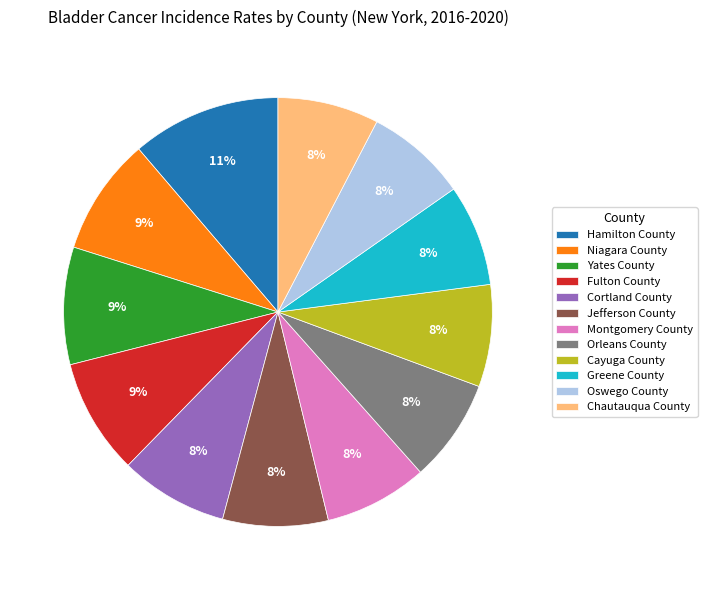

Between Oswego County and Fulton County, which is larger?

Fulton County